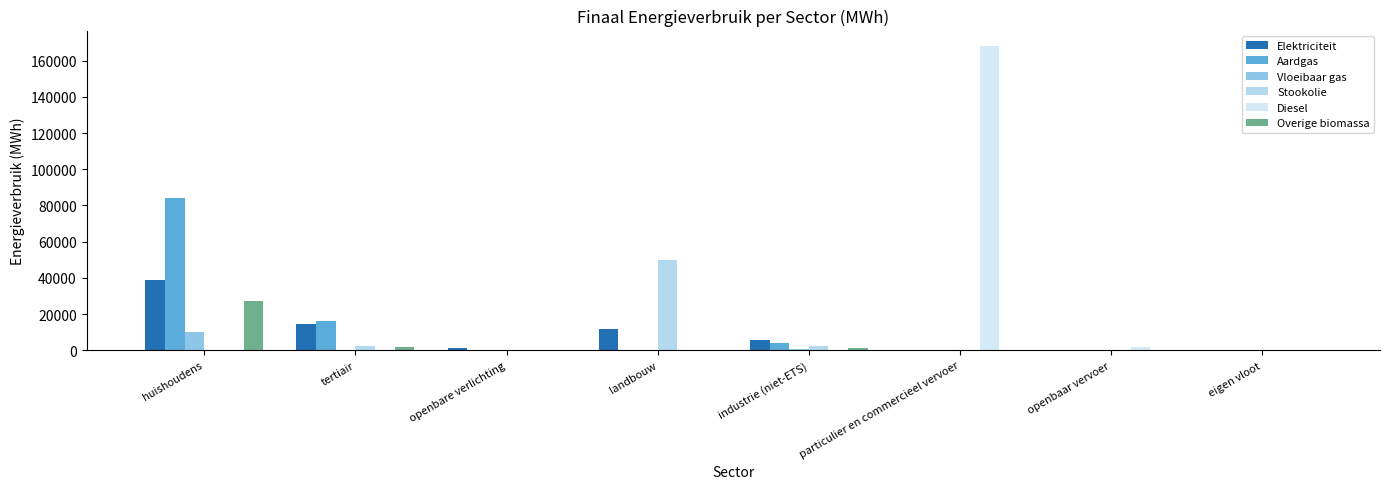

What are all the series names shown in the legend?

Elektriciteit, Aardgas, Vloeibaar gas, Stookolie, Diesel, Overige biomassa